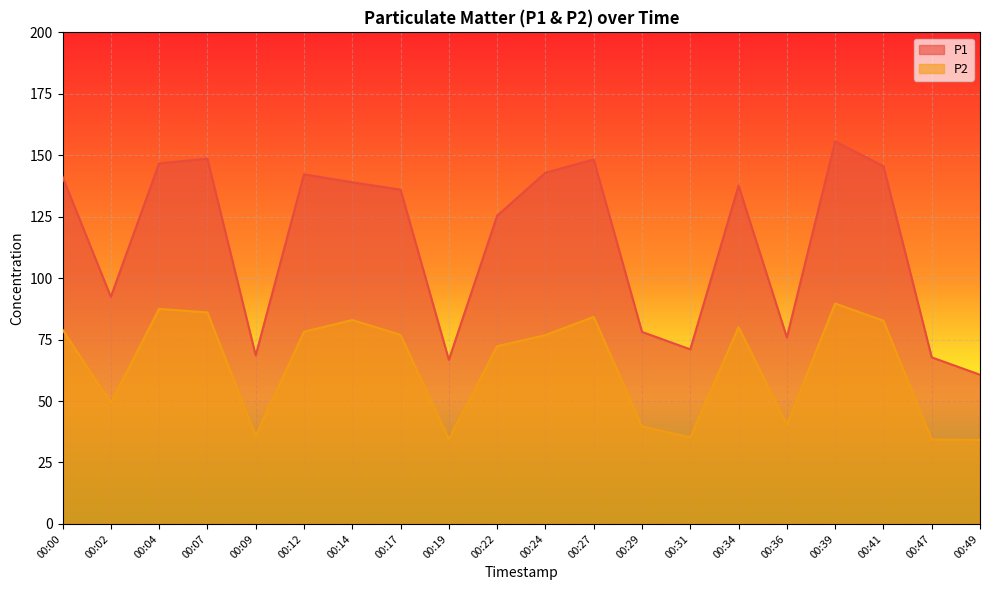

True or false: P2 and P1 intersect in this chart.

False